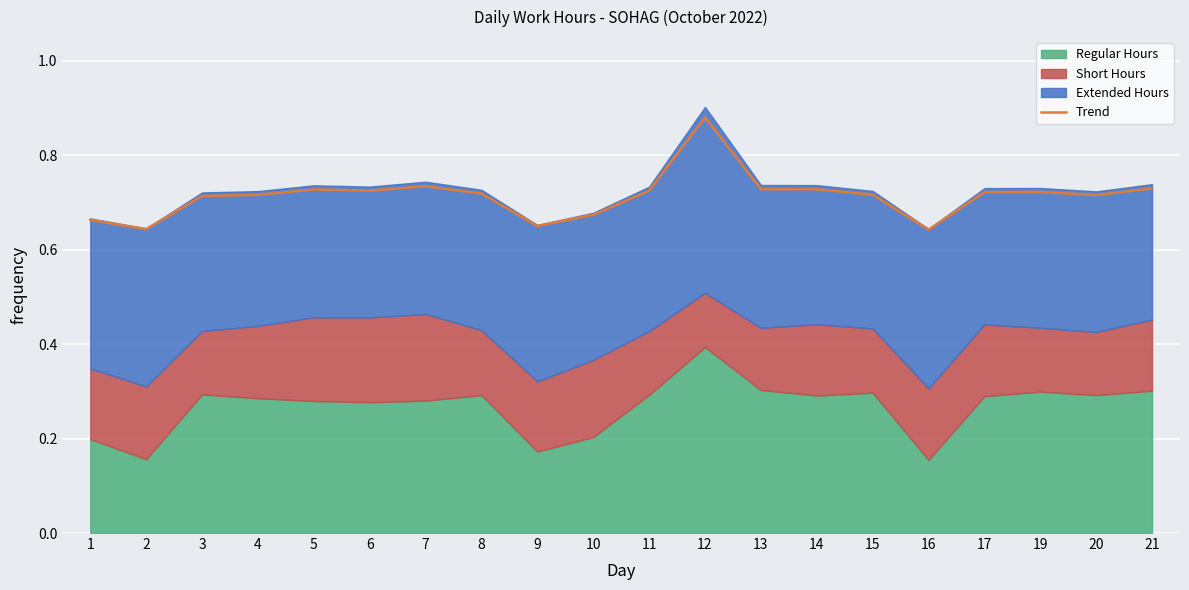

How many values are between 0 and 1?

20